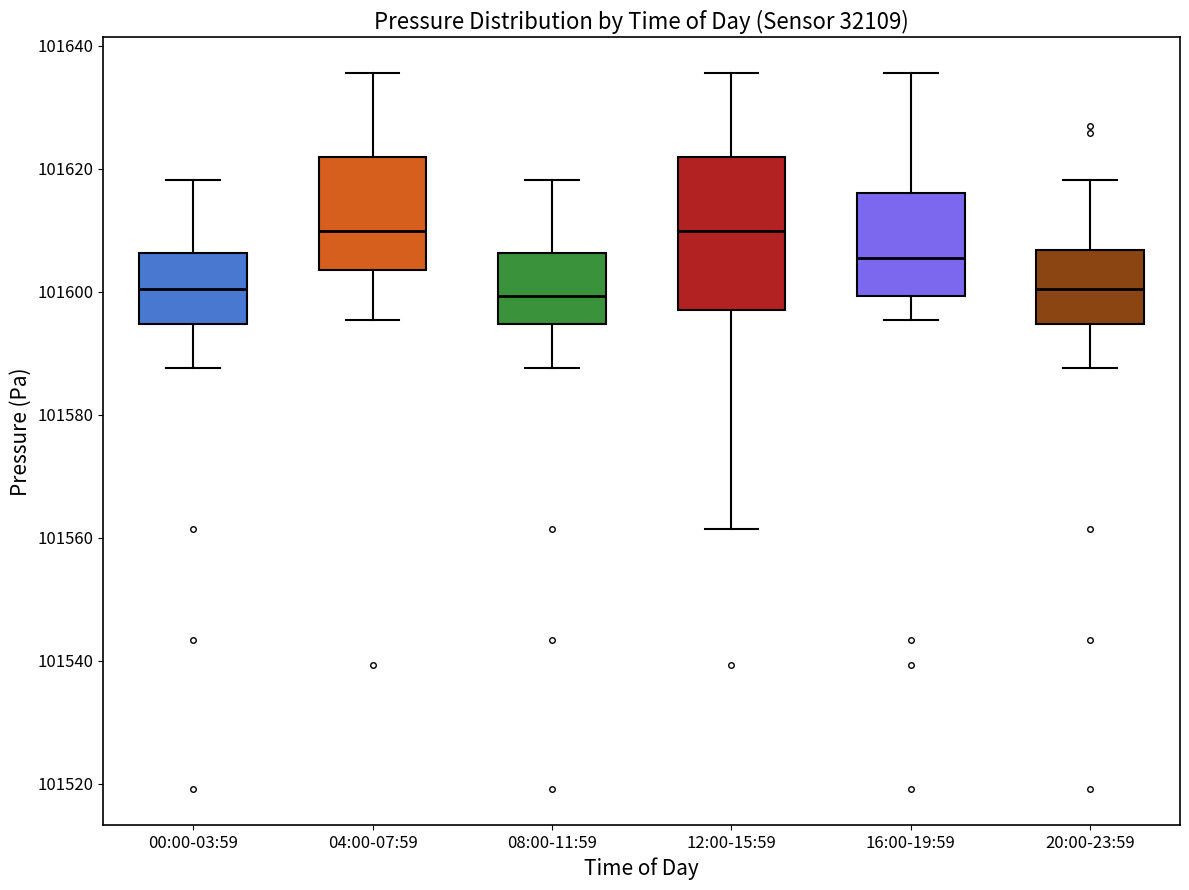

Where is the upper edge of the box for 00:00-03:59 on the y-axis? The values are not printed on the chart, so give them approximately, as read against the axis.

101606